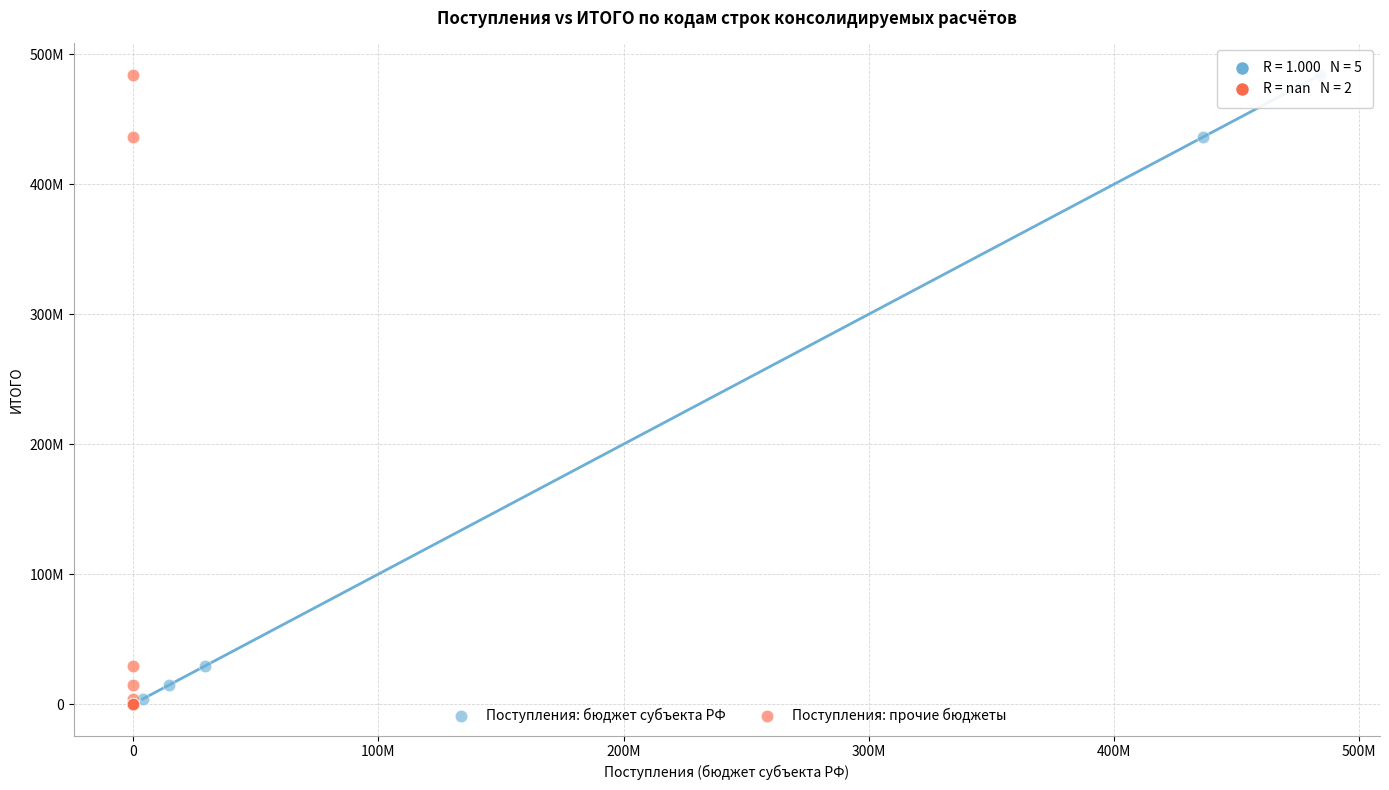

What are all the series names shown in the legend?

Поступления: бюджет субъекта РФ, Поступления: прочие бюджеты